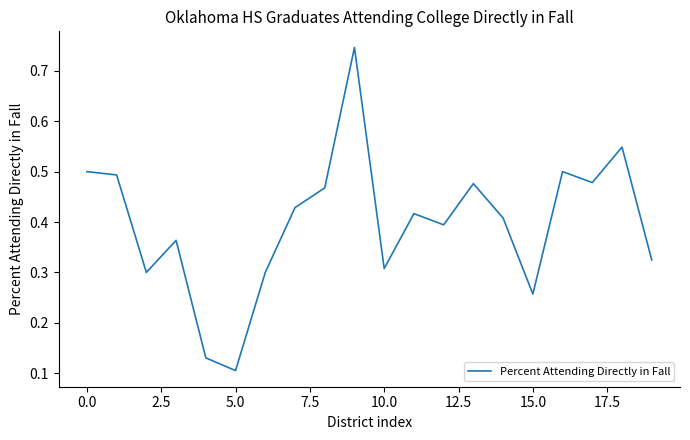

What is the difference between the maximum and minimum values?

0.6